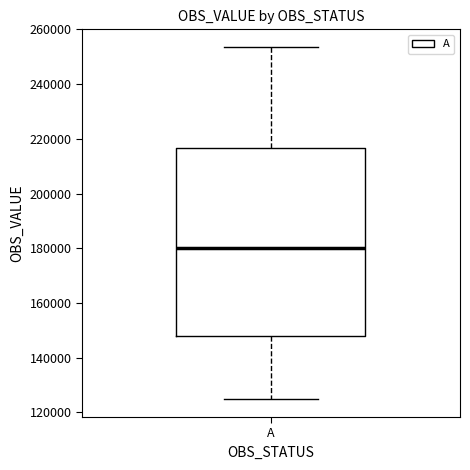

Transcribe this box plot: give where the median line is, the range the box spans, and where the two whiskers end, as read against the y-axis. The values are not printed on the chart, so give them approximately, as read against the axis.

median 180000, box 148000 to 216000, whiskers 124000 to 254000